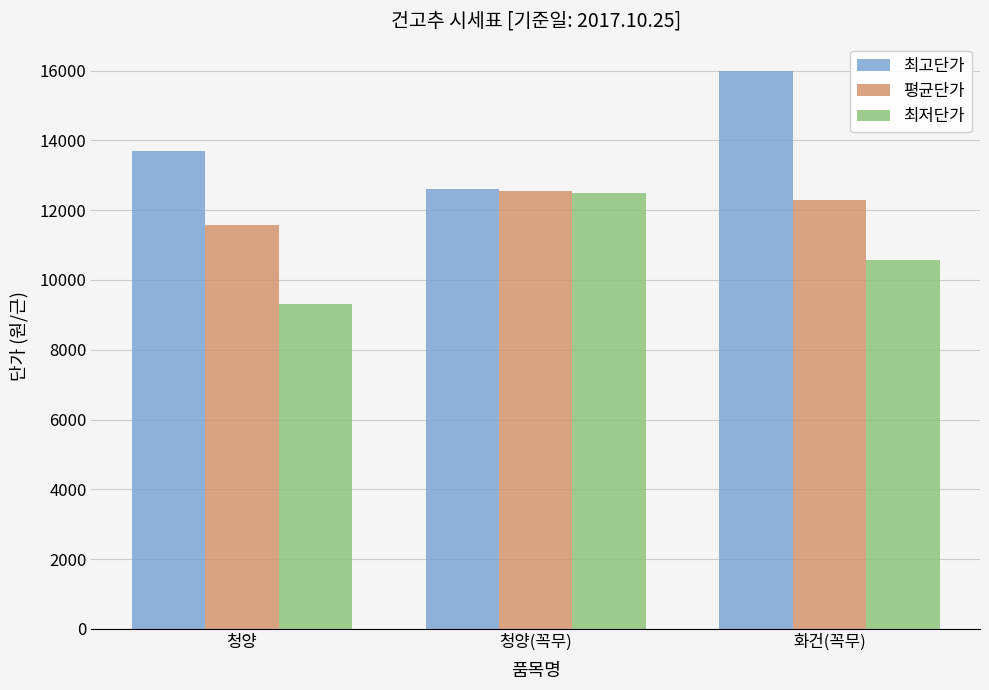

Which category has the lowest value in the 최저단가 series?

청양